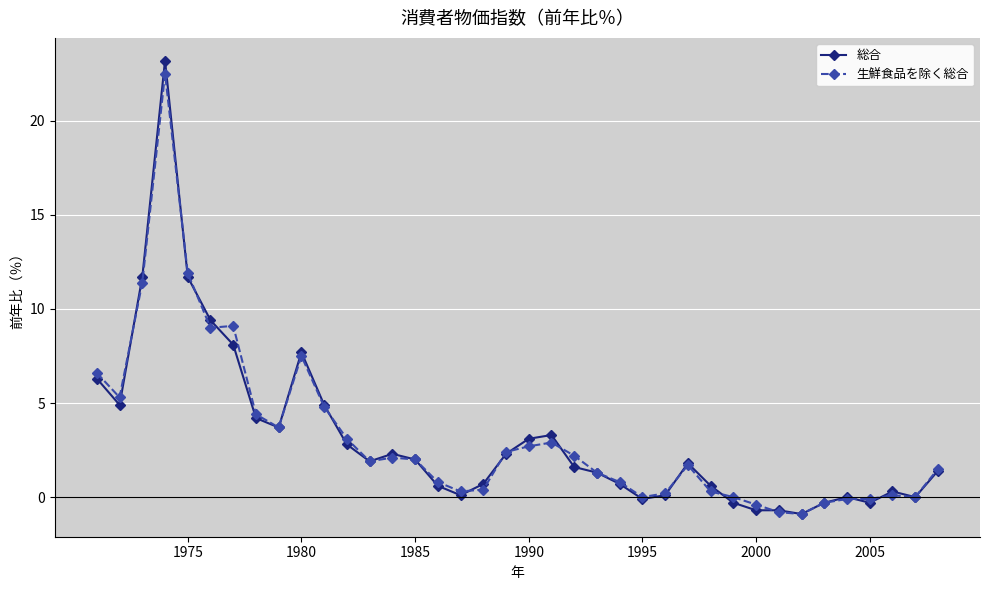

At how many categories does at least one series exceed 19?

1